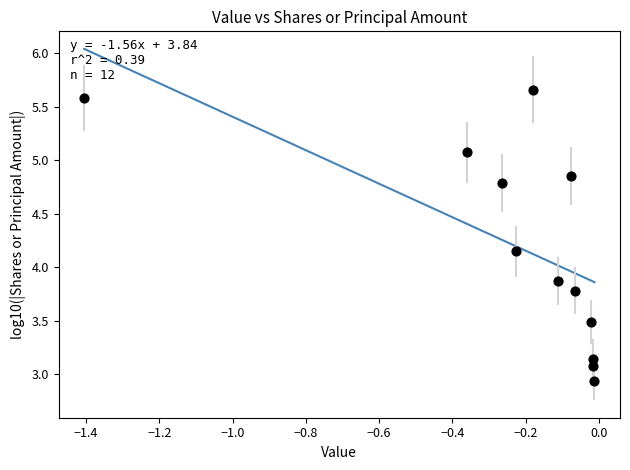

What is the range of X values (max minus min)?

1.4